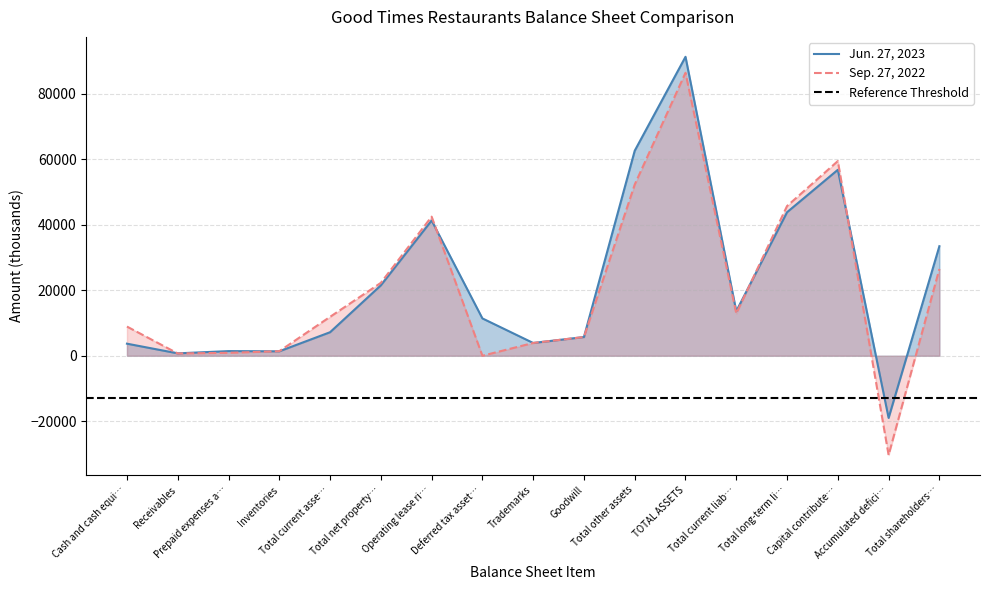

What is the lowest value of the Jun. 27, 2023 series?

-18985